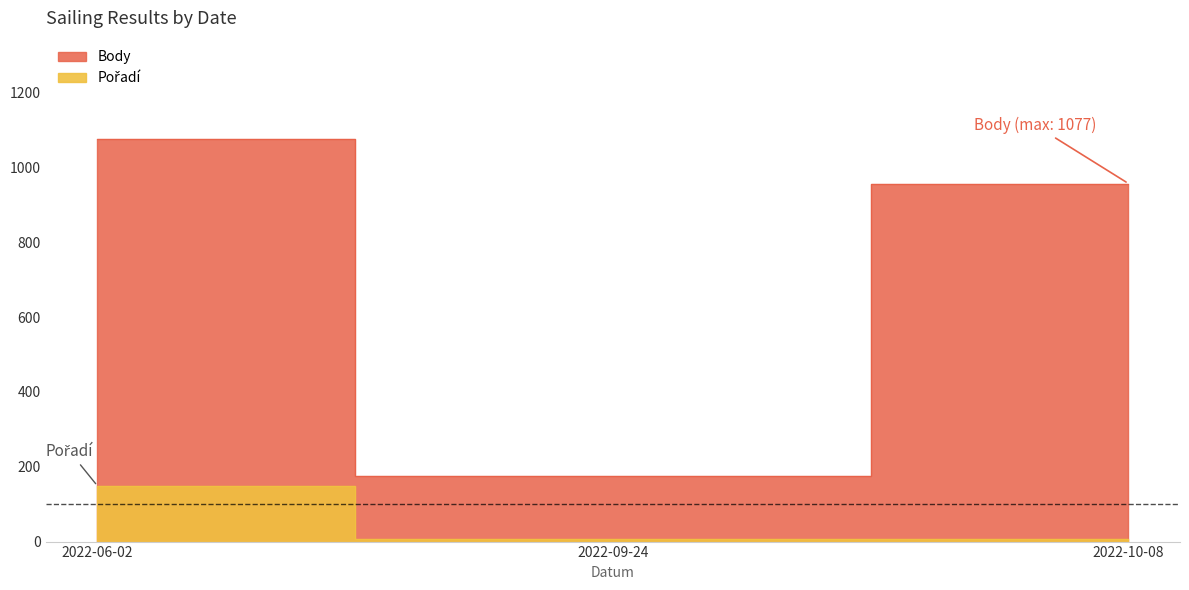

What are all the series names shown in the legend?

Body, Pořadí